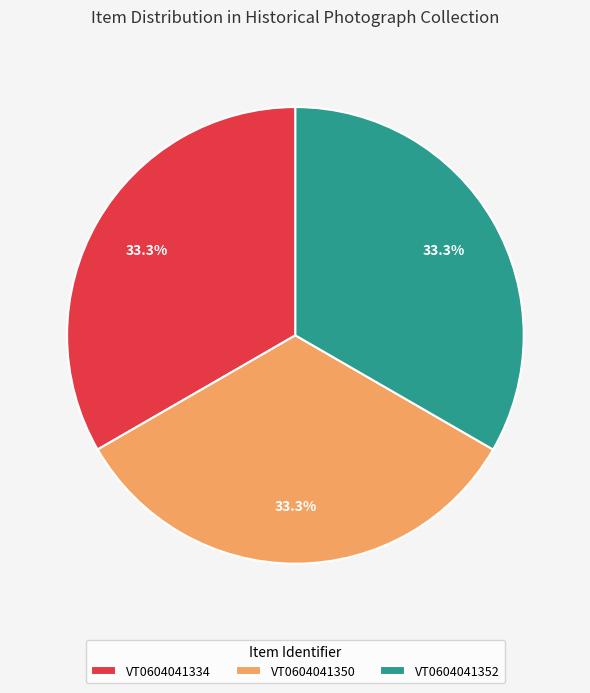

To the nearest percent, what portion does VT0604041352 represent?

33%